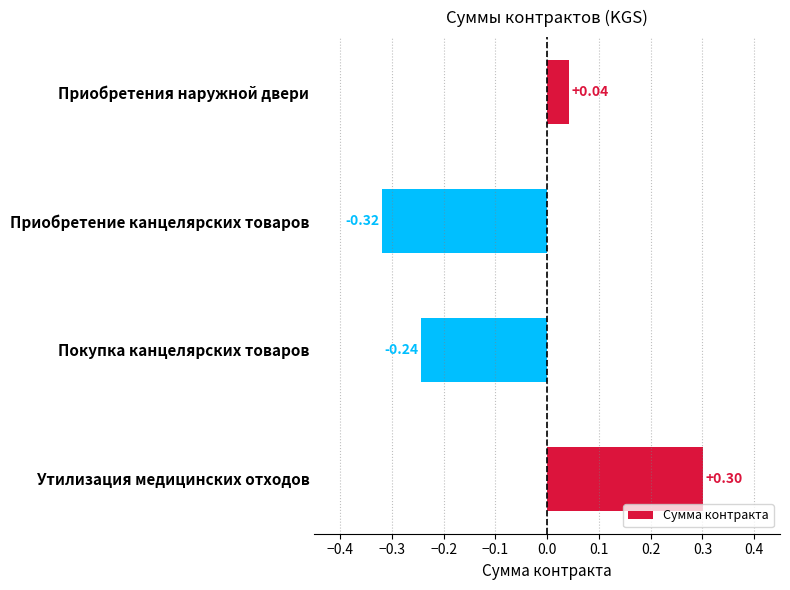

Are the bars grouped side by side (vs. stacked)?

No